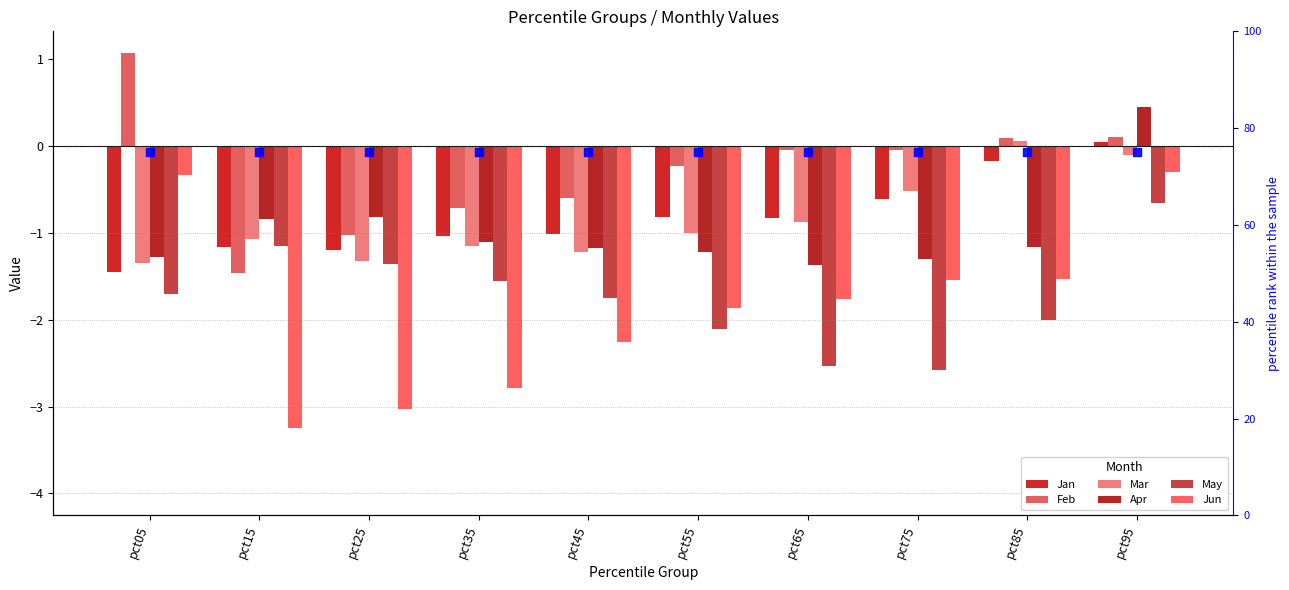

Is the value of Mar at pct15 greater than the value of Feb at pct15?

Yes